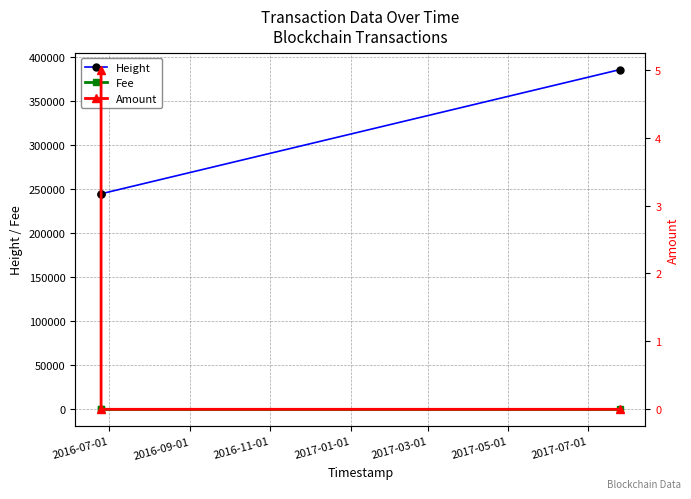

At how many categories does at least one series exceed 356875?

1